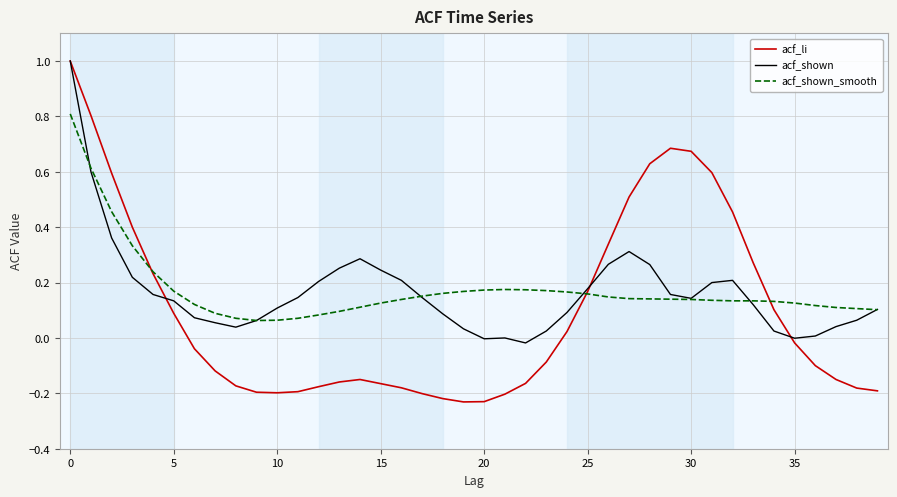

True or false: acf_shown and acf_shown_smooth intersect in this chart.

True